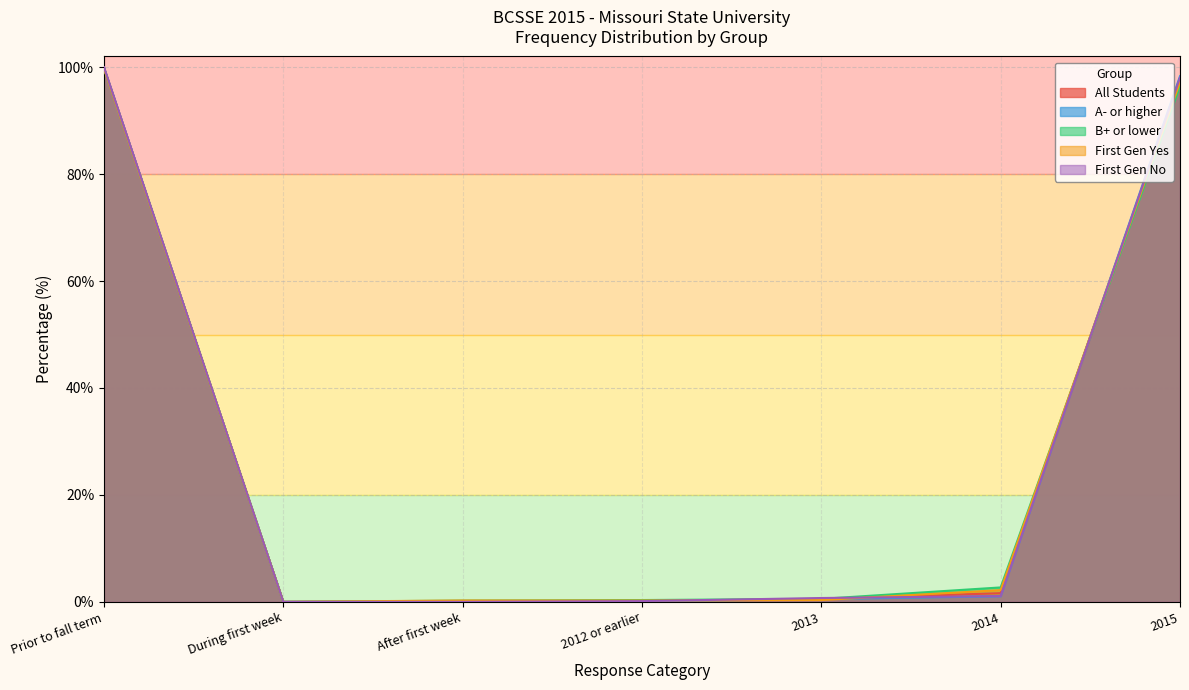

Rank the series by their maximum value, from lowest to highest.

First Gen Yes, B+ or lower, All Students, A- or higher, First Gen No